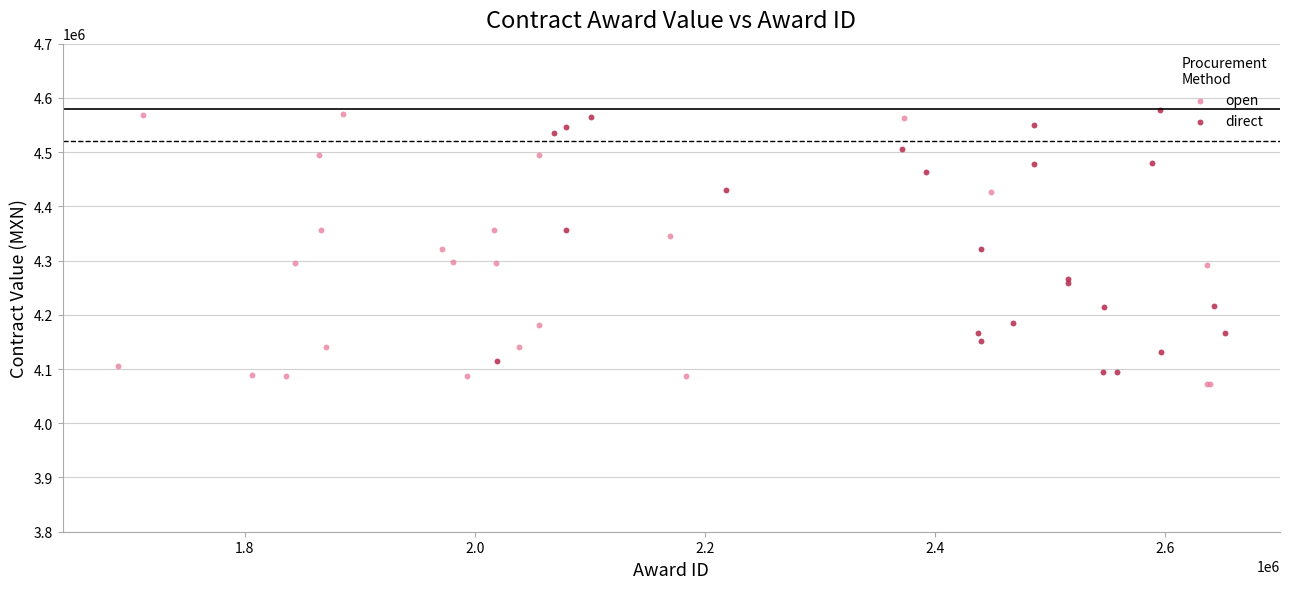

Which series has the widest spread of Y values?

open